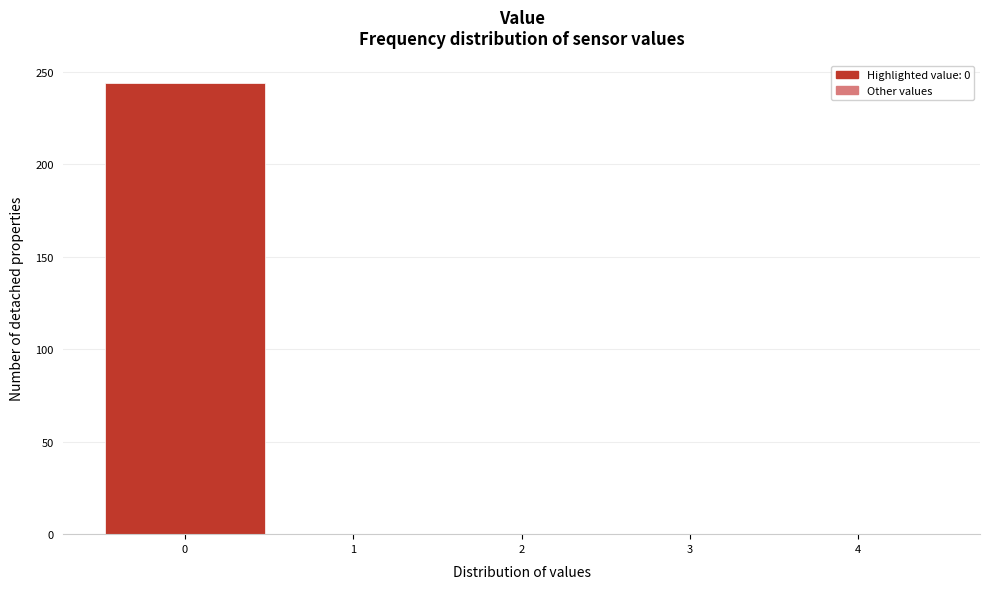

What is the height of the bar covering -0.5 to 0.5 on the x-axis? The values are not printed on the chart, so give them approximately, as read against the axis.

245